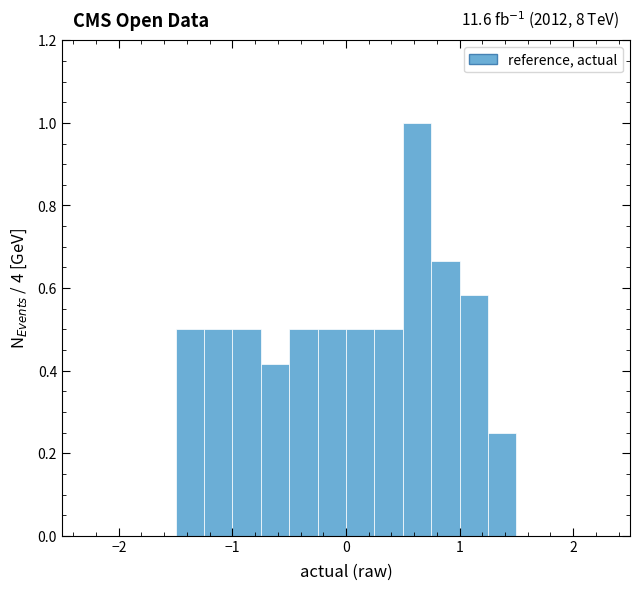

Around what value on the x-axis is the tallest bar? Give the approximate position of its centre, as read against the axis.

0.6